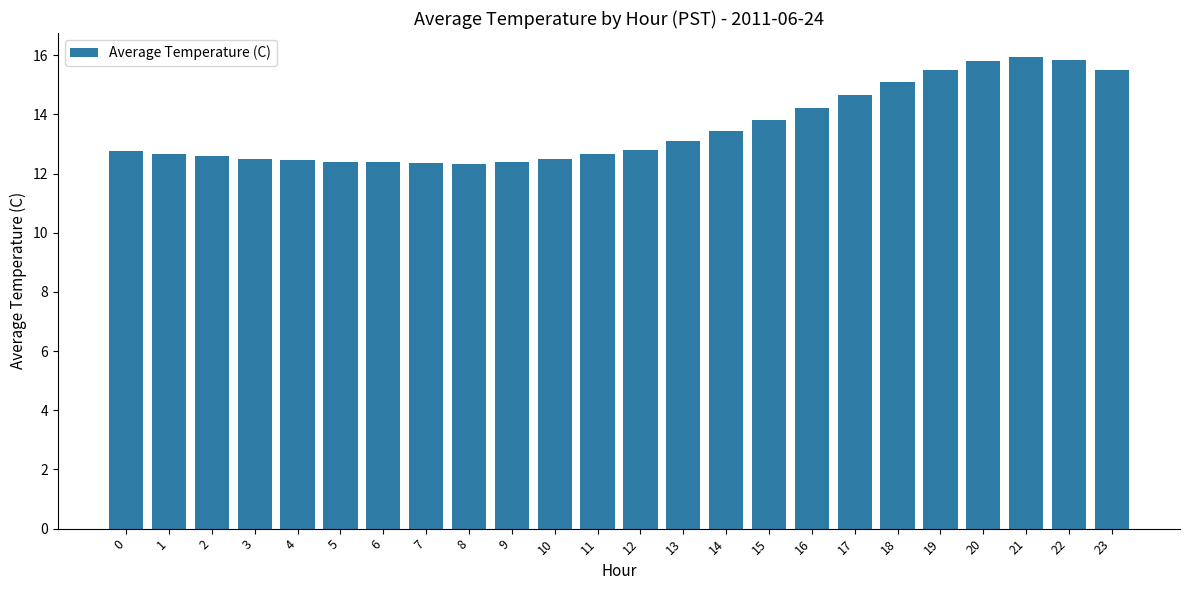

What is the minimum value shown in the chart?

12.3